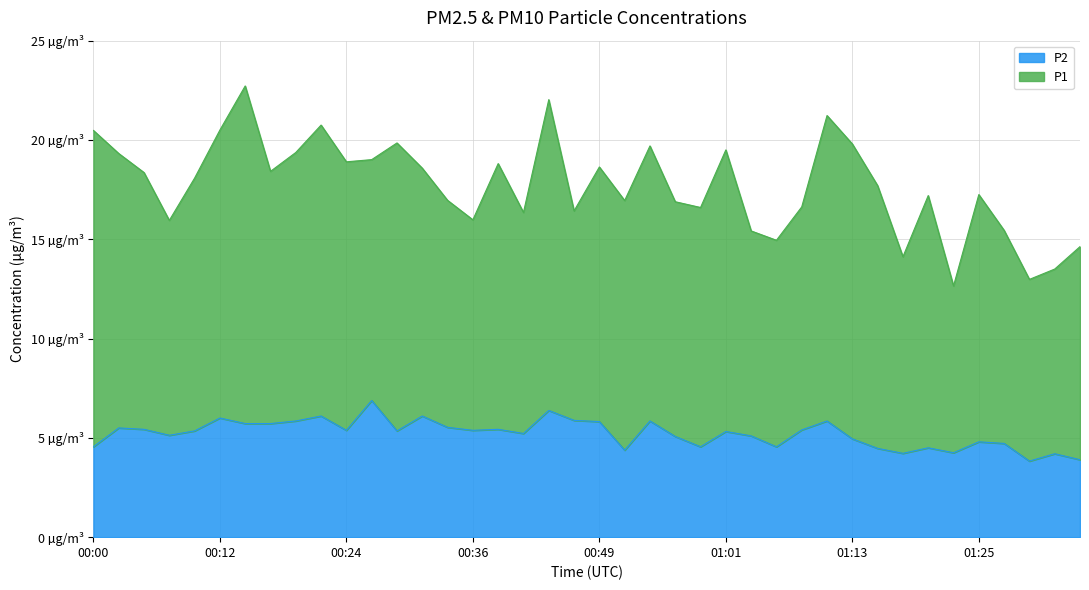

What is the smallest value displayed?

3.8